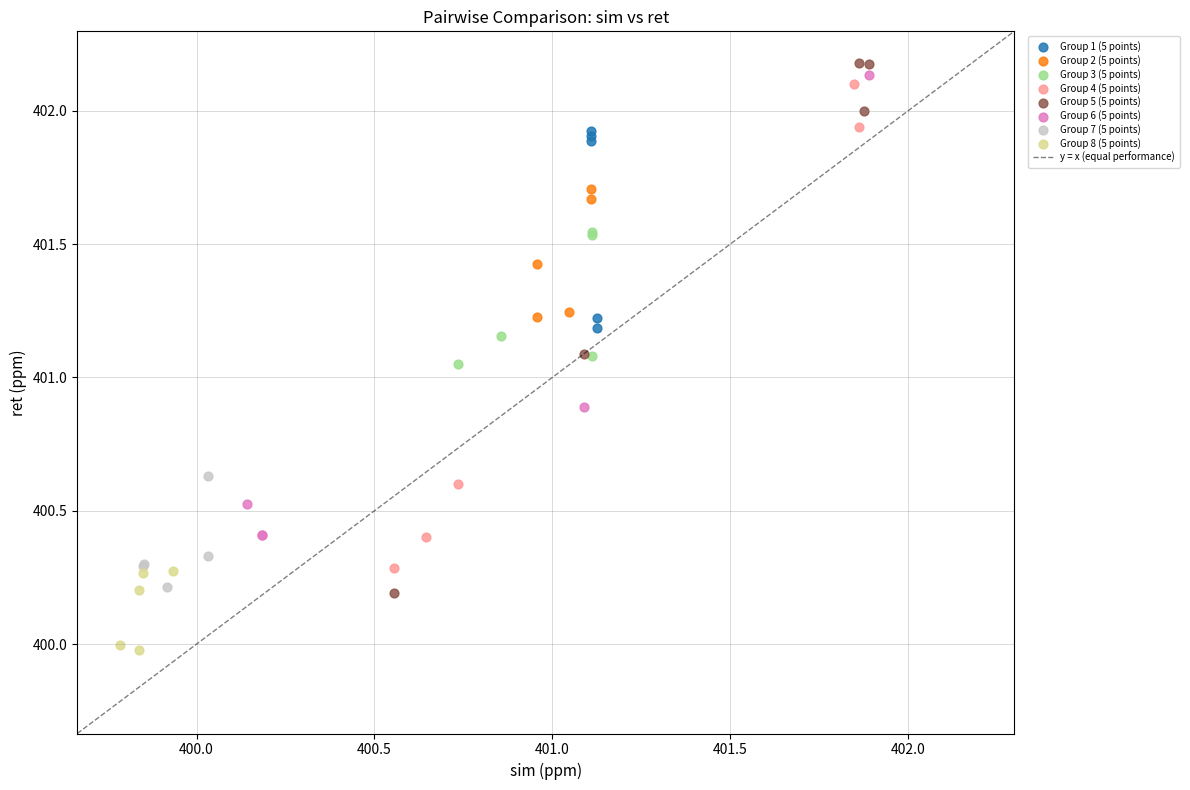

Which series has the widest spread of Y values?

Group 5 (5 points)